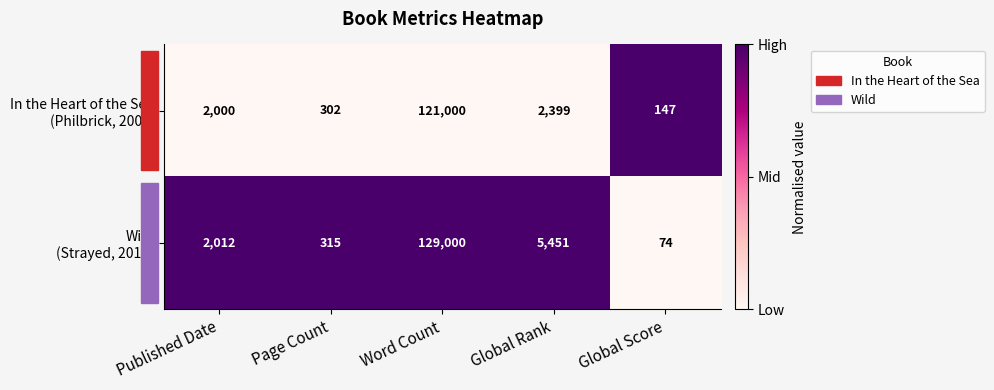

How many series are shown in this chart?

2